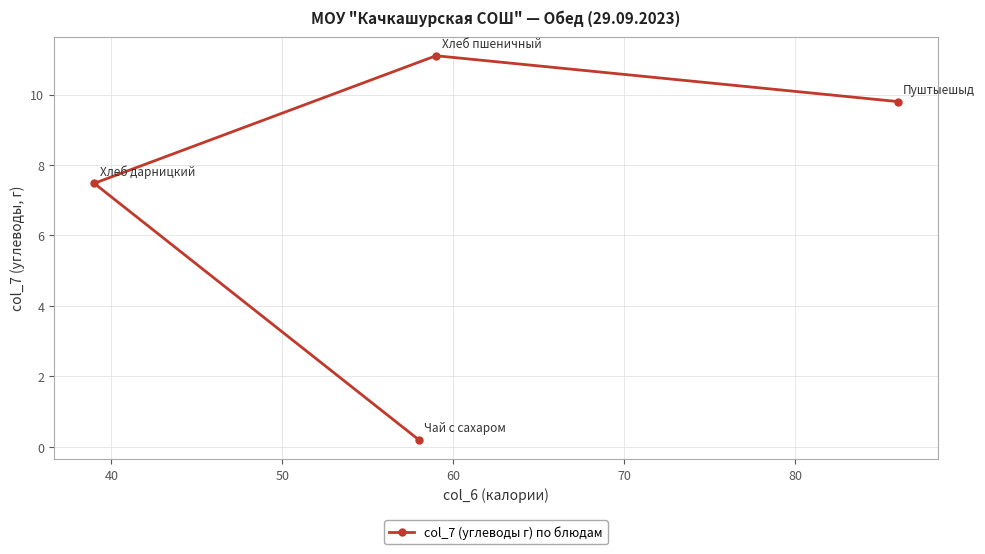

What is the value of the 4th point from the left?

9.8